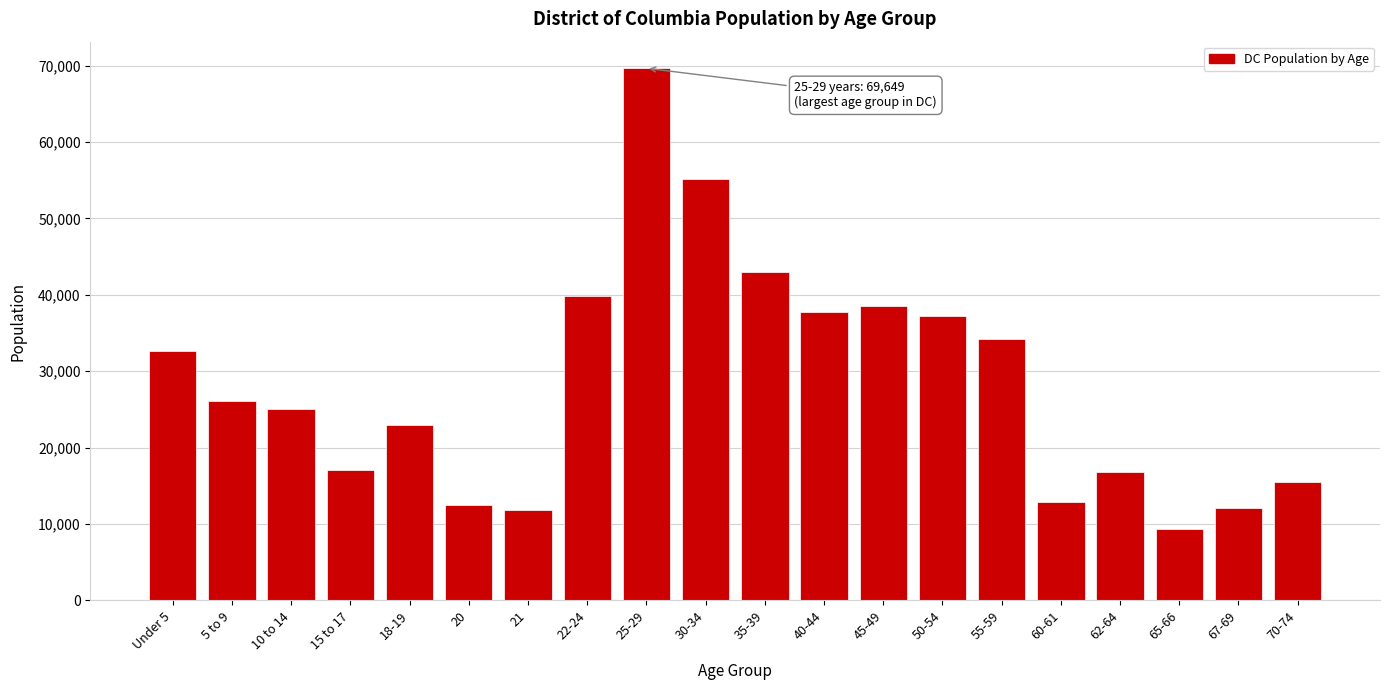

What is the average value?

28494